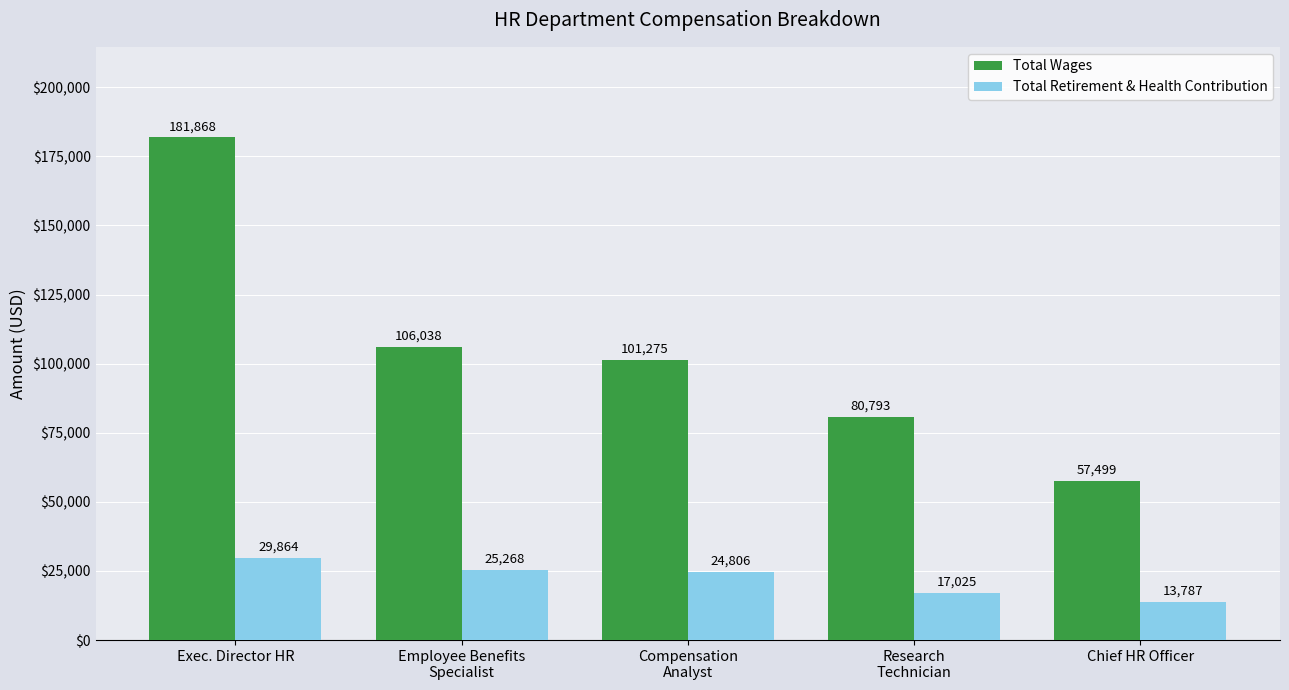

The value of Total Retirement & Health Contribution at Chief HR Officer is 13787. True or false?

True